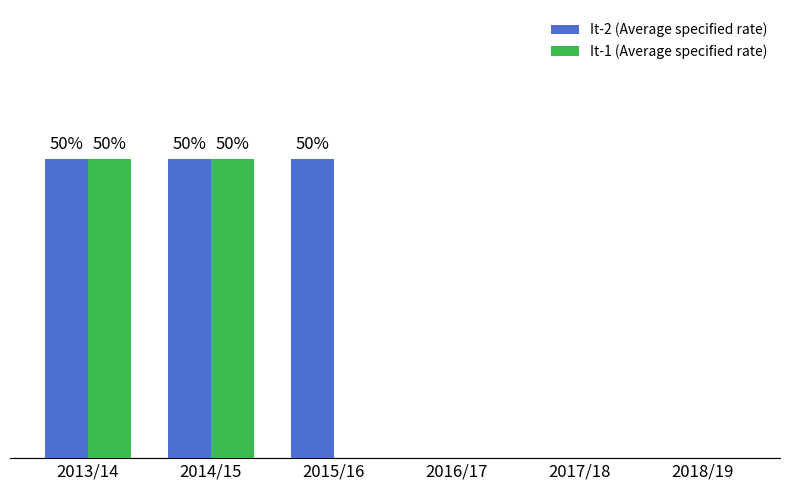

At which label is It-1 (Average specified rate) closest to 0?

2015/16